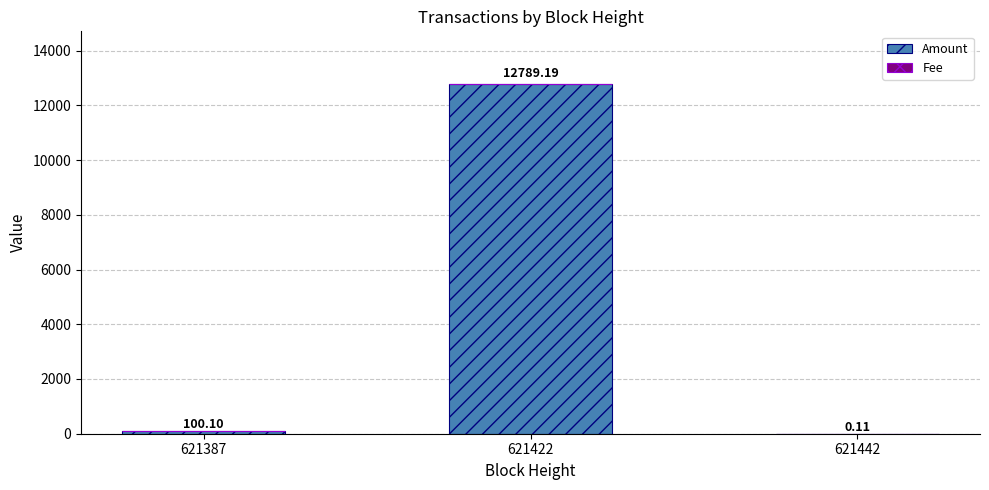

At which category is the sum across all series the highest?

621422